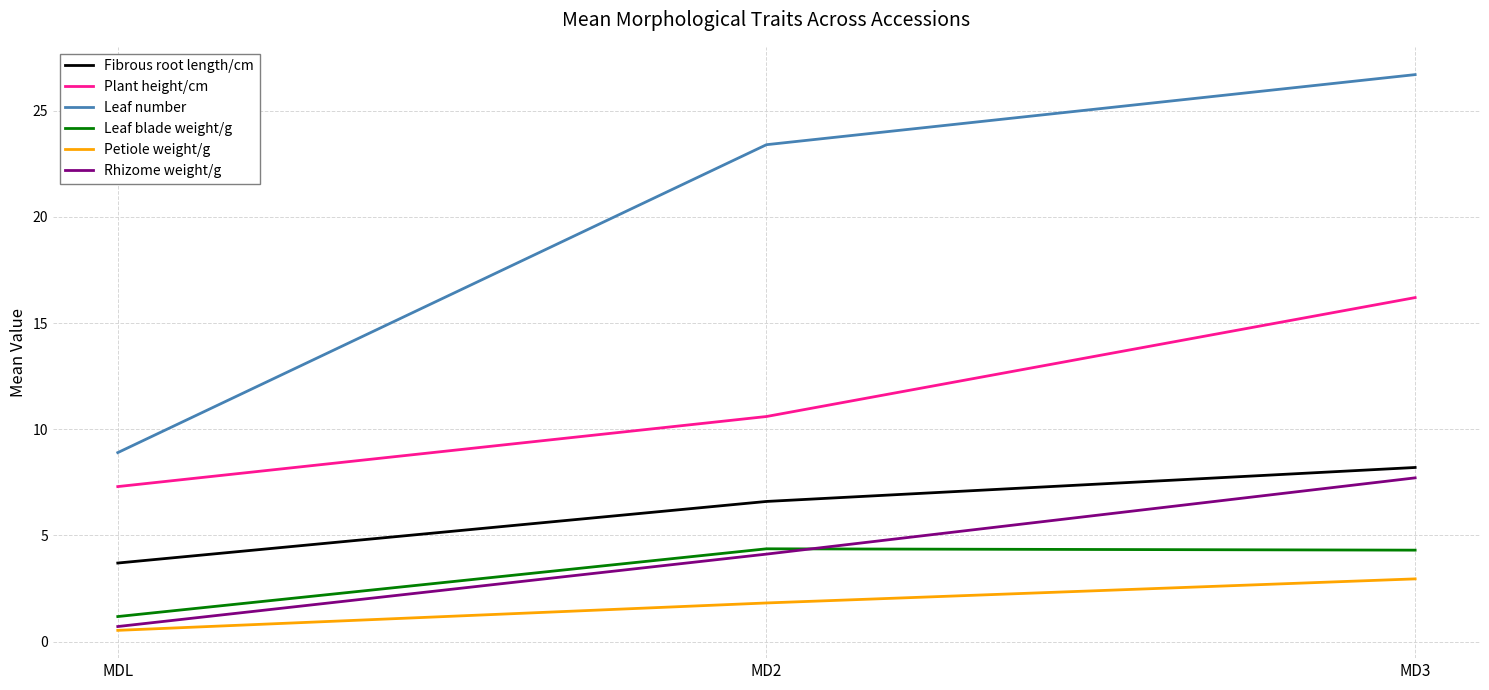

At which label does Leaf number reach its peak?

MD3